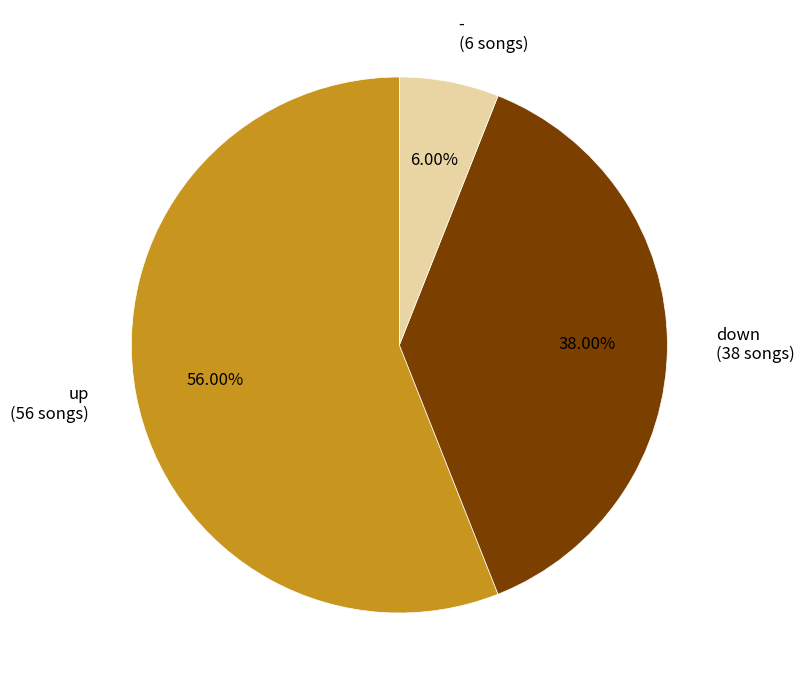

Is there any slice that represents more than half of the pie?

Yes